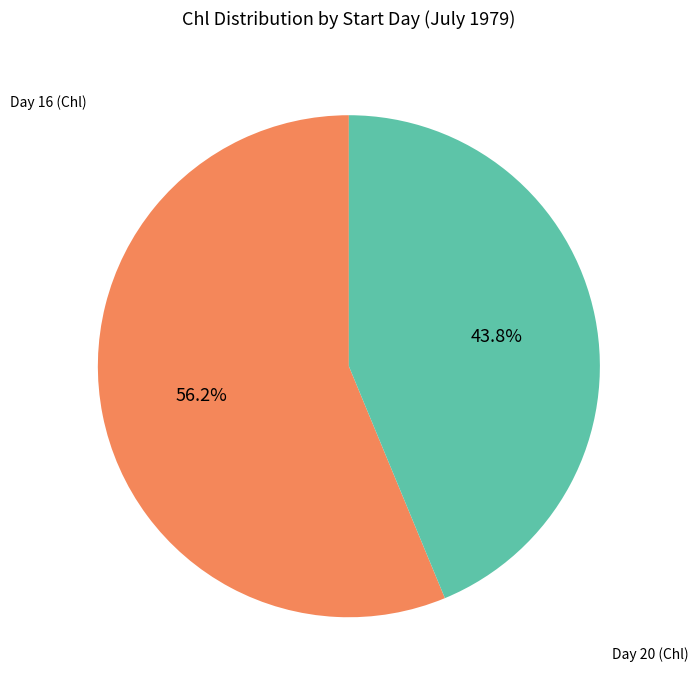

Rank the categories by value from highest to lowest.

Day 16, Day 20